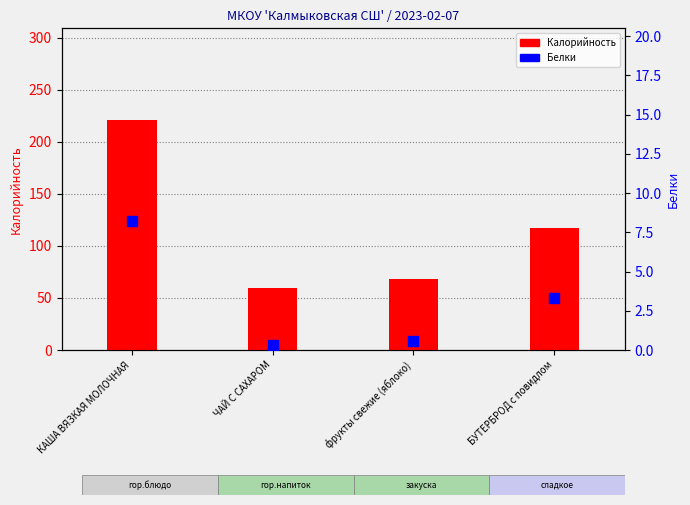

Is the value of Белки at БУТЕРБРОД с повидлом greater than the value of Калорийность at КАША ВЯЗКАЯ МОЛОЧНАЯ?

No